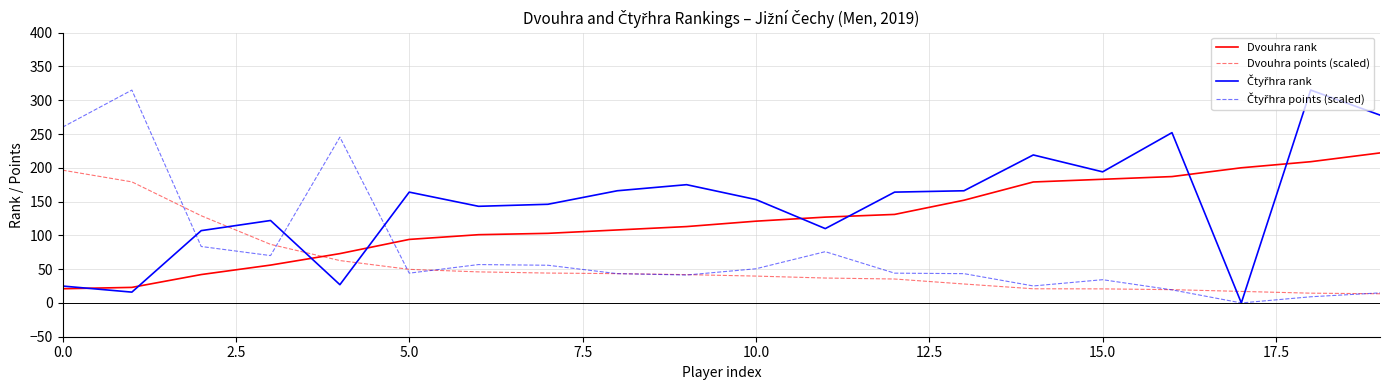

How many times do Čtyřhra points (scaled) and Dvouhra points (scaled) cross each other?

7